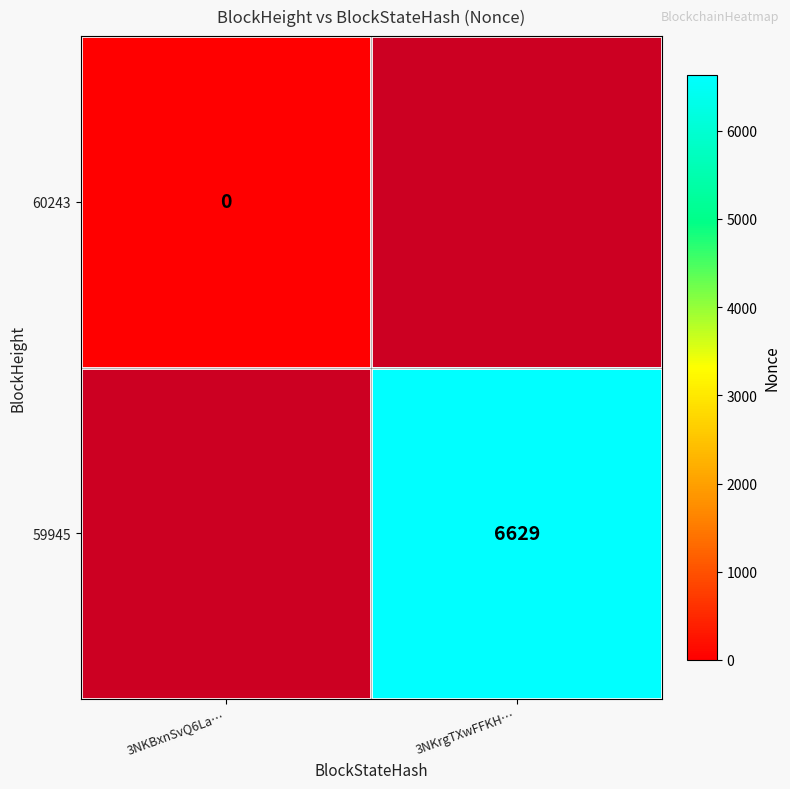

How many categories are shown in the chart?

2